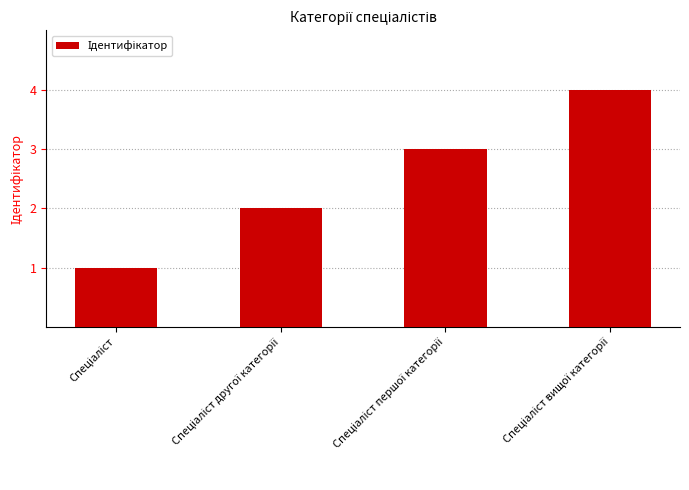

What is the difference between the maximum and minimum values?

3